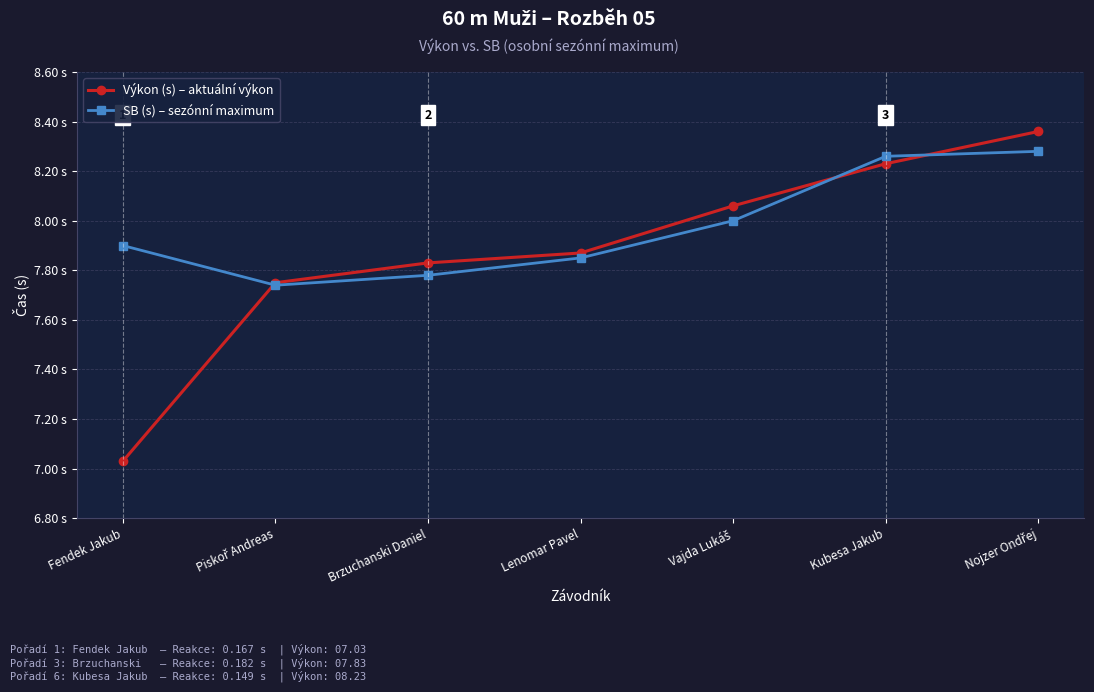

What is the label of the 7th point from the right?

Fendek Jakub